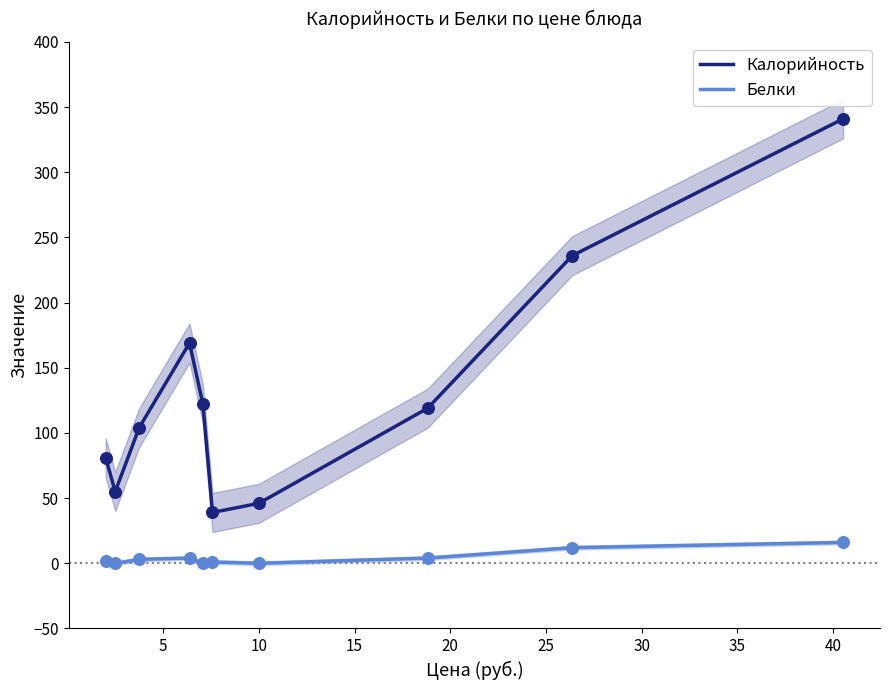

True or false: Белки and Калорийность intersect in this chart.

False